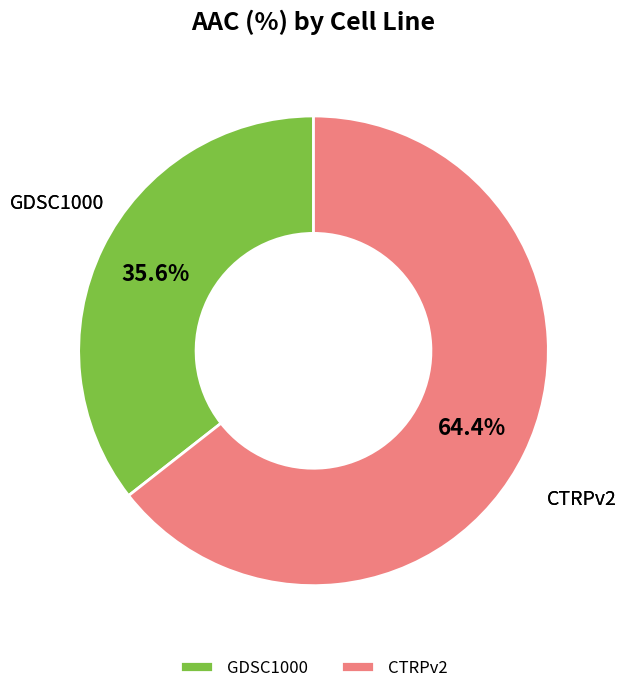

To the nearest percent, what portion does CTRPv2 represent?

64%